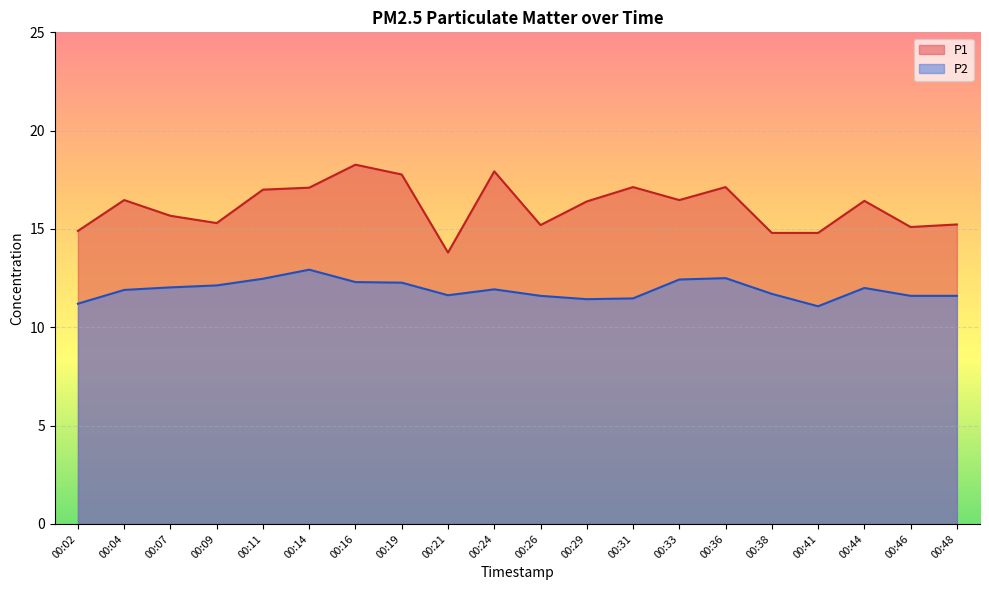

Reading left to right, list all the values displayed in this chart.

P1: 00:02=14.9	00:04=16.5	00:07=15.7	00:09=15.3	00:11=17.0	00:14=17.1	00:16=18.3	00:19=17.8	00:21=13.8	00:24=17.9	00:26=15.2	00:29=16.4	00:31=17.1	00:33=16.5	00:36=17.1	00:38=14.8	00:41=14.8	00:44=16.4	00:46=15.1	00:48=15.2
P2: 00:02=11.2	00:04=11.9	00:07=12.0	00:09=12.1	00:11=12.5	00:14=12.9	00:16=12.3	00:19=12.3	00:21=11.6	00:24=11.9	00:26=11.6	00:29=11.4	00:31=11.5	00:33=12.4	00:36=12.5	00:38=11.7	00:41=11.1	00:44=12.0	00:46=11.6	00:48=11.6